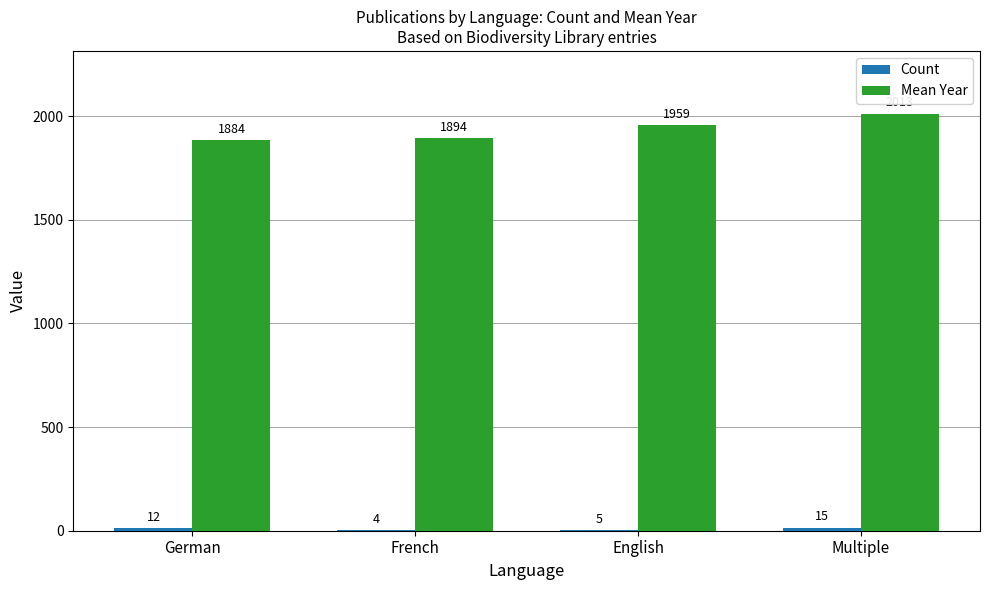

What is the maximum value shown in the chart?

2013